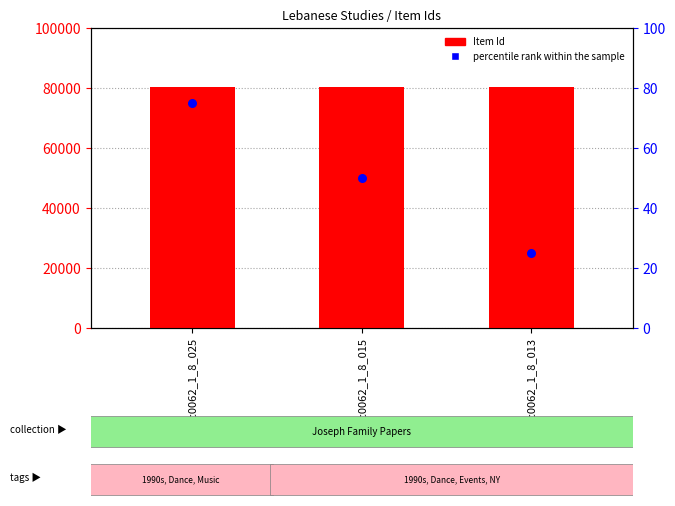

At how many categories does at least one series exceed 64386?

3